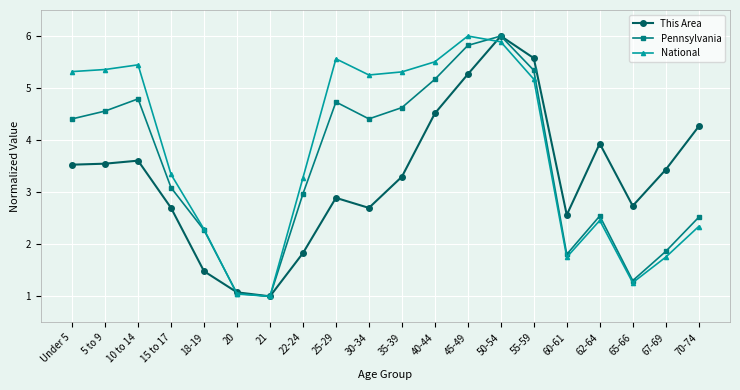

What is the label of the 20th point from the left?

70-74